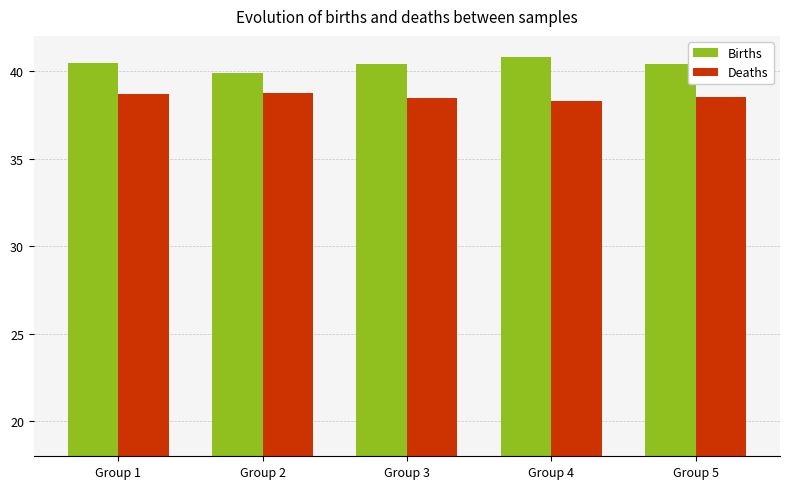

What is the average value of the Births series?

40.4